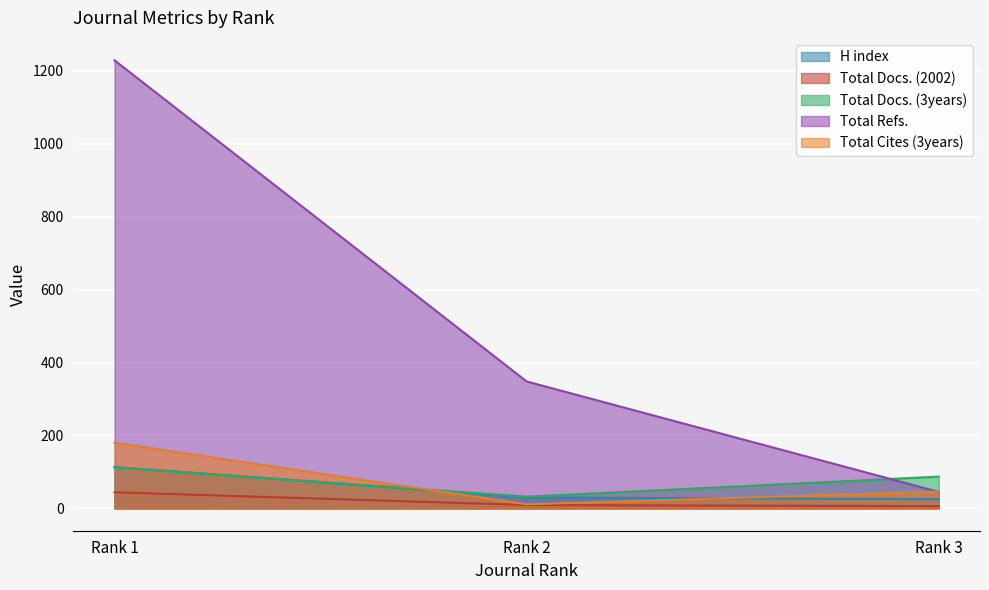

At which category is the sum across all series the highest?

Rank 1